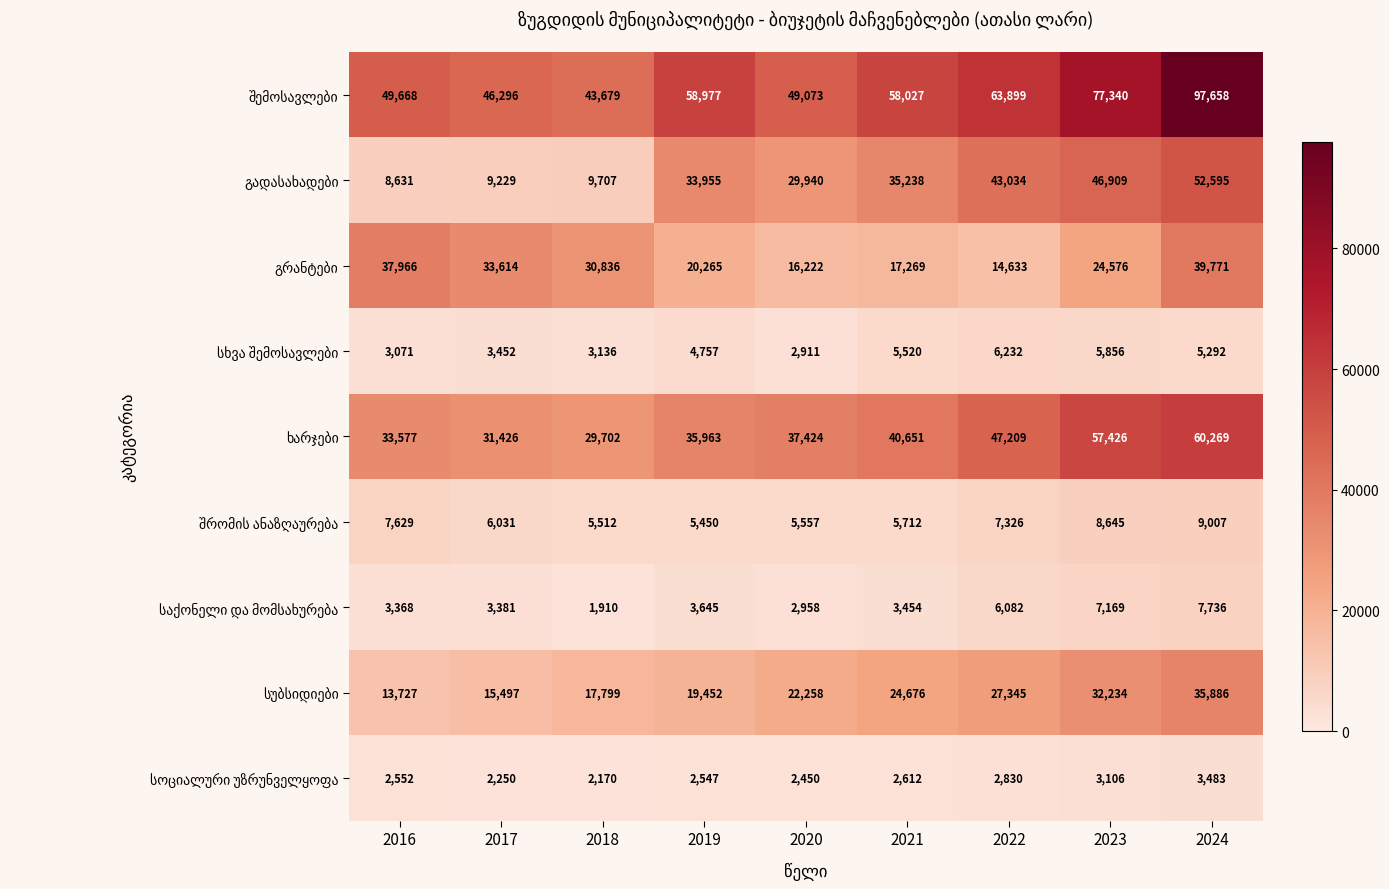

At which category does the chart reach its minimum across all series?

2018